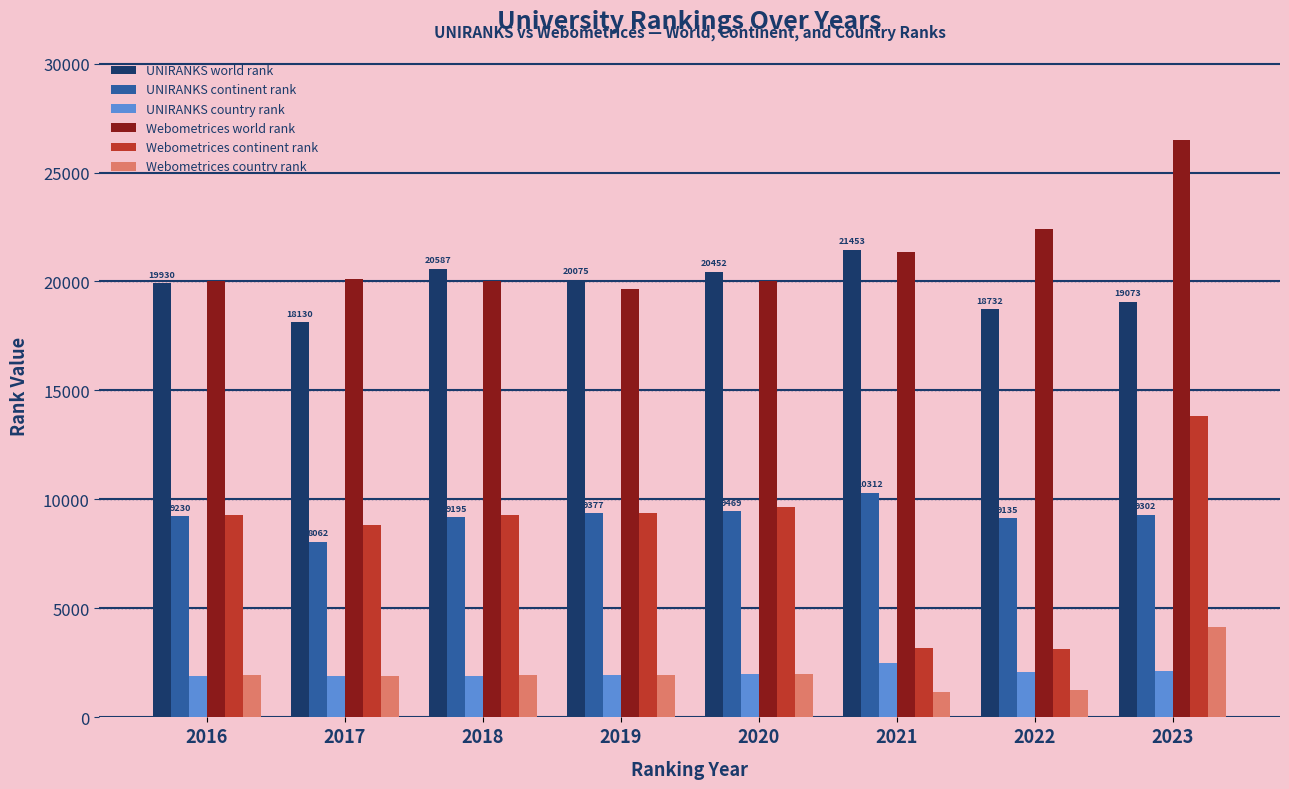

At which category is the sum across all series the highest?

2023